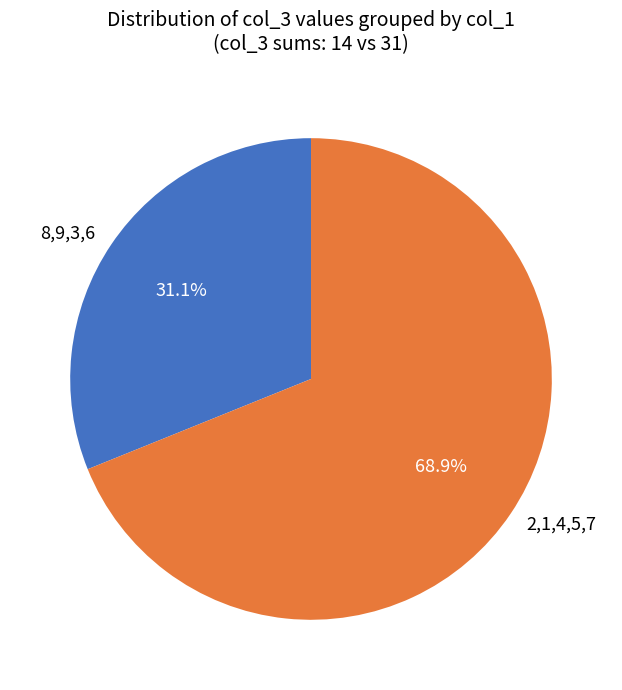

Does 2,1,4,5,7 account for over 50% of the chart?

Yes